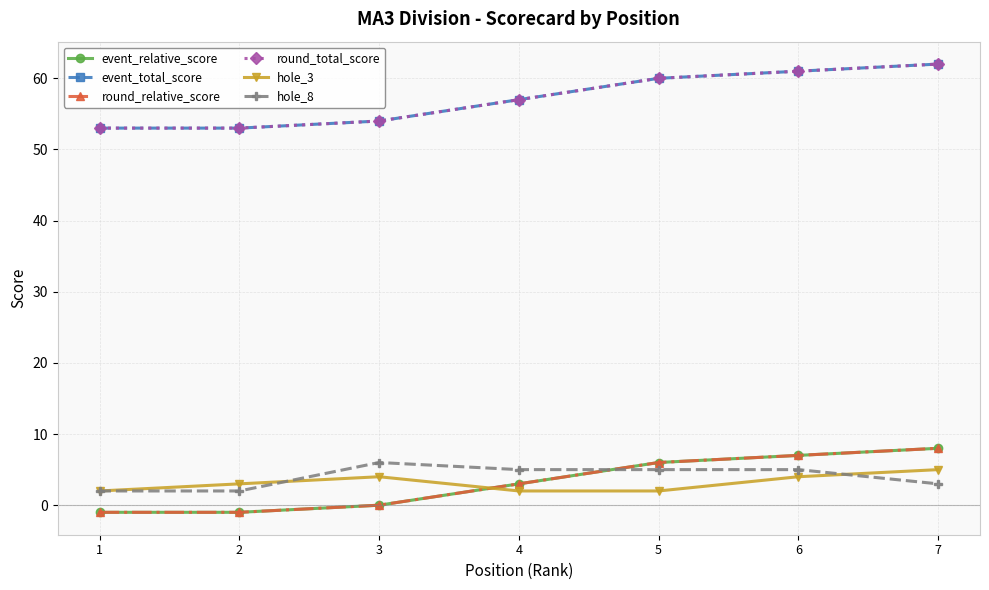

Is this an area chart (filled region under the line)?

No